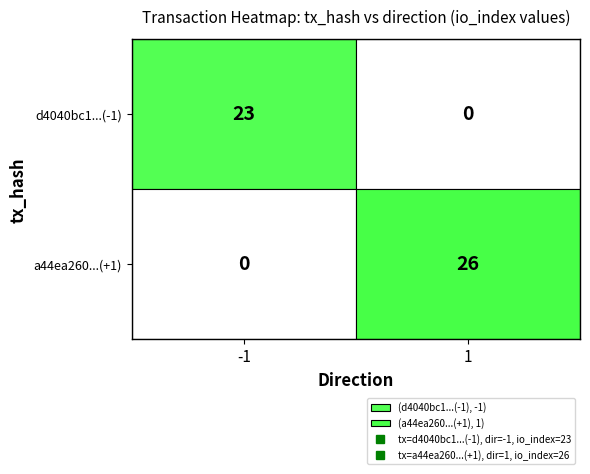

At io_index, list the series in order from smallest to largest.

d4040bc1a666128fe6139e3fec2dd9e1a23adfb, a44ea2600e6873b1feb06964112c634bbf0a1eb